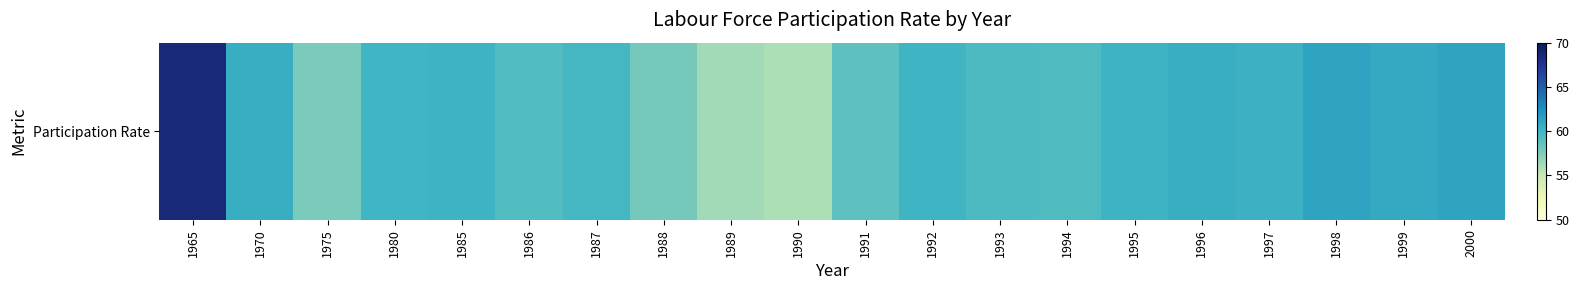

What is the difference between the second highest and second lowest values?

4.9